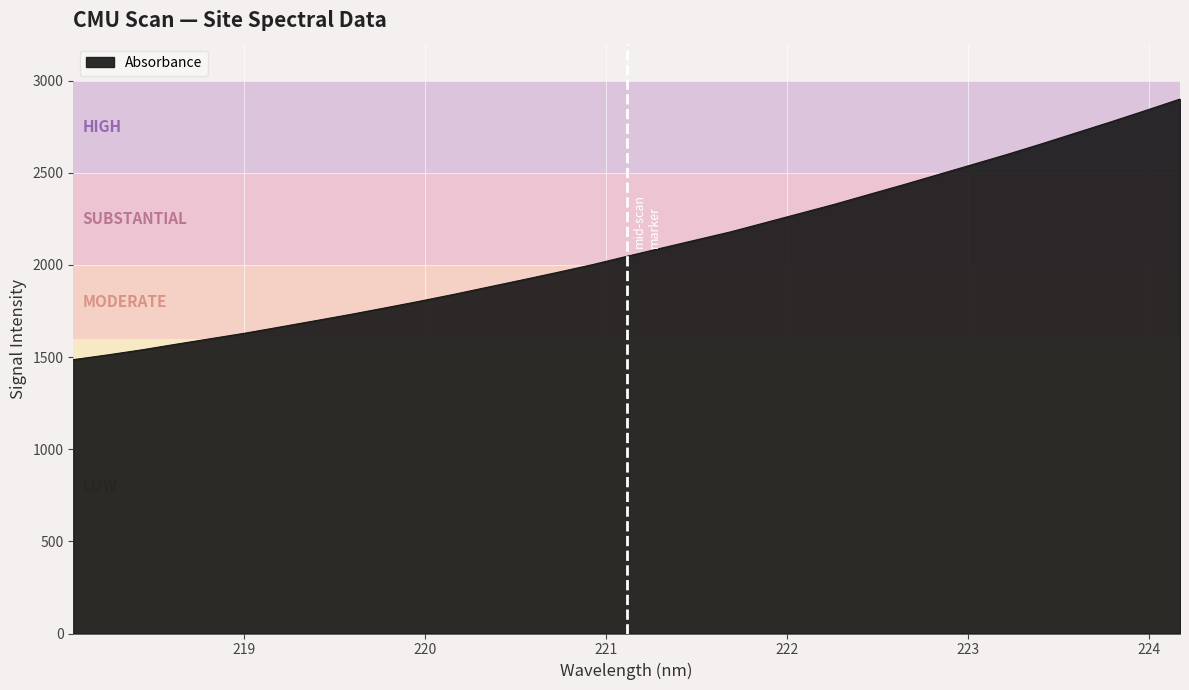

What is the greatest value displayed?

2899.4